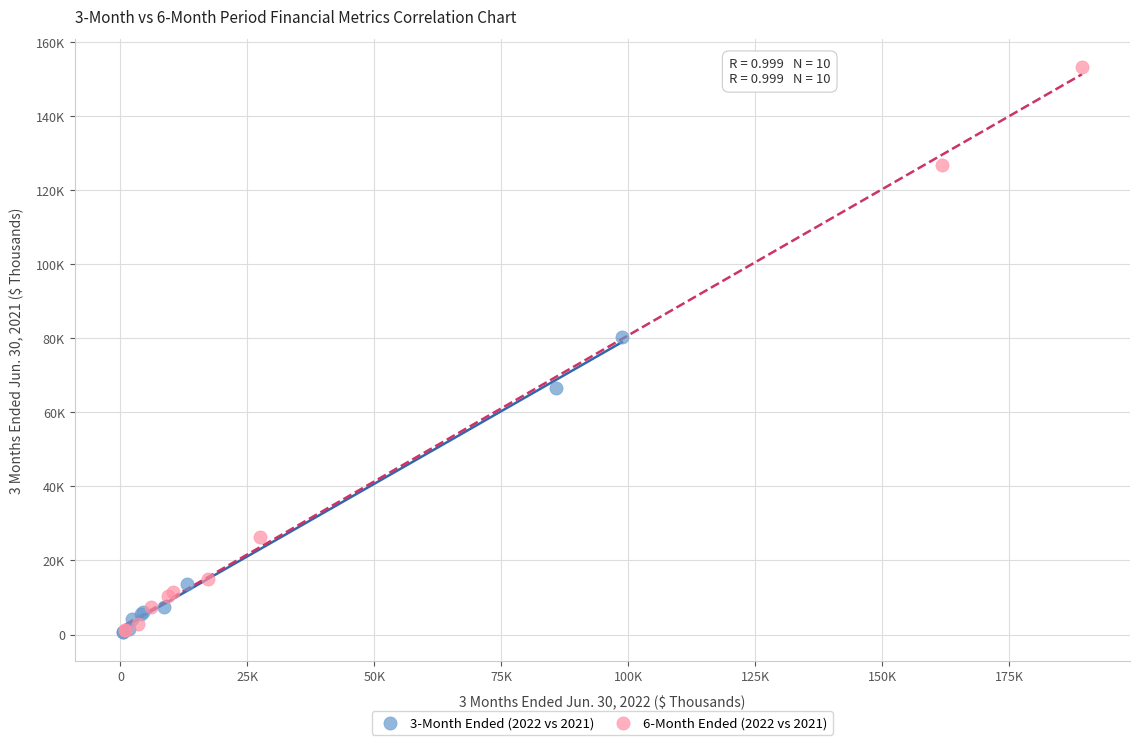

Which series has the widest spread of Y values?

6-Month Ended (2022 vs 2021)